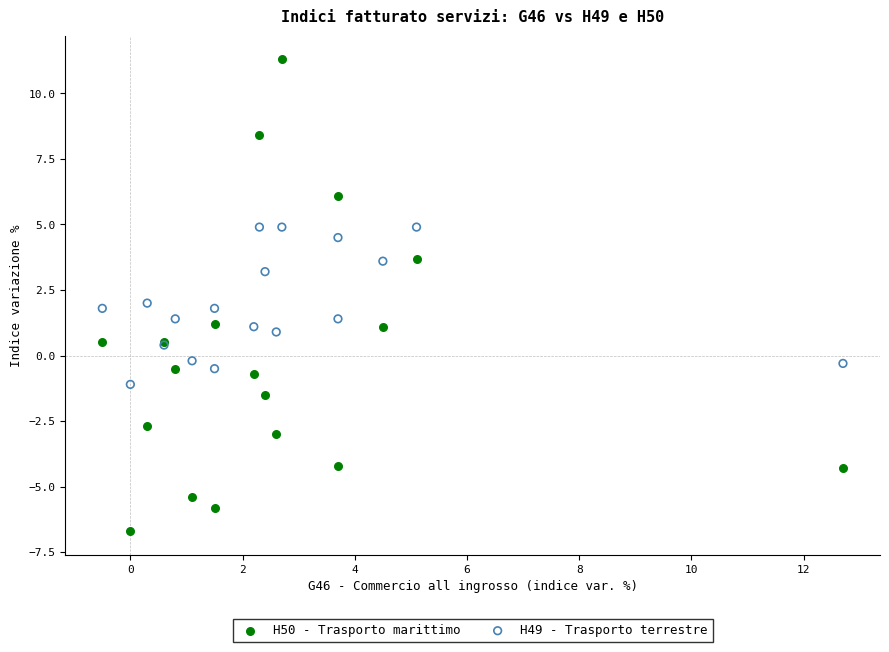

What is the X range (max minus min) for the scatter plot?

13.2